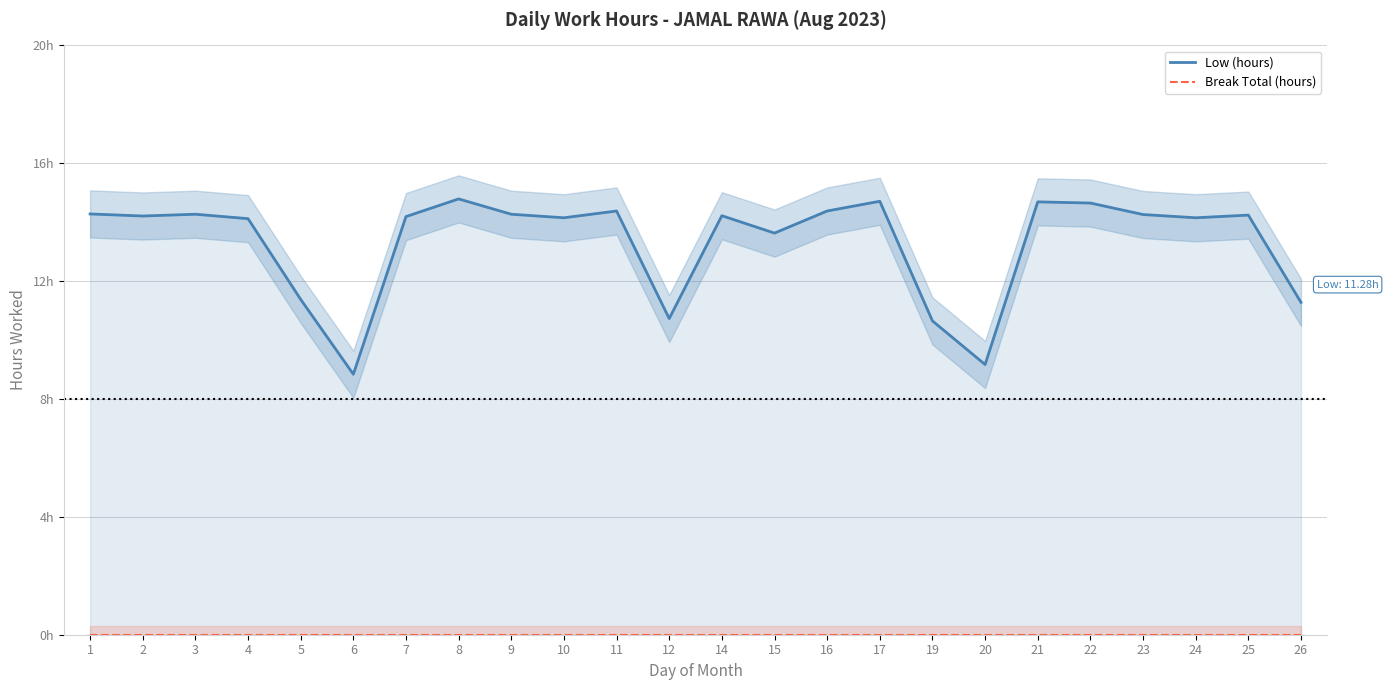

What is the value of the Low (hours) point at the 12th from the left?

10.7